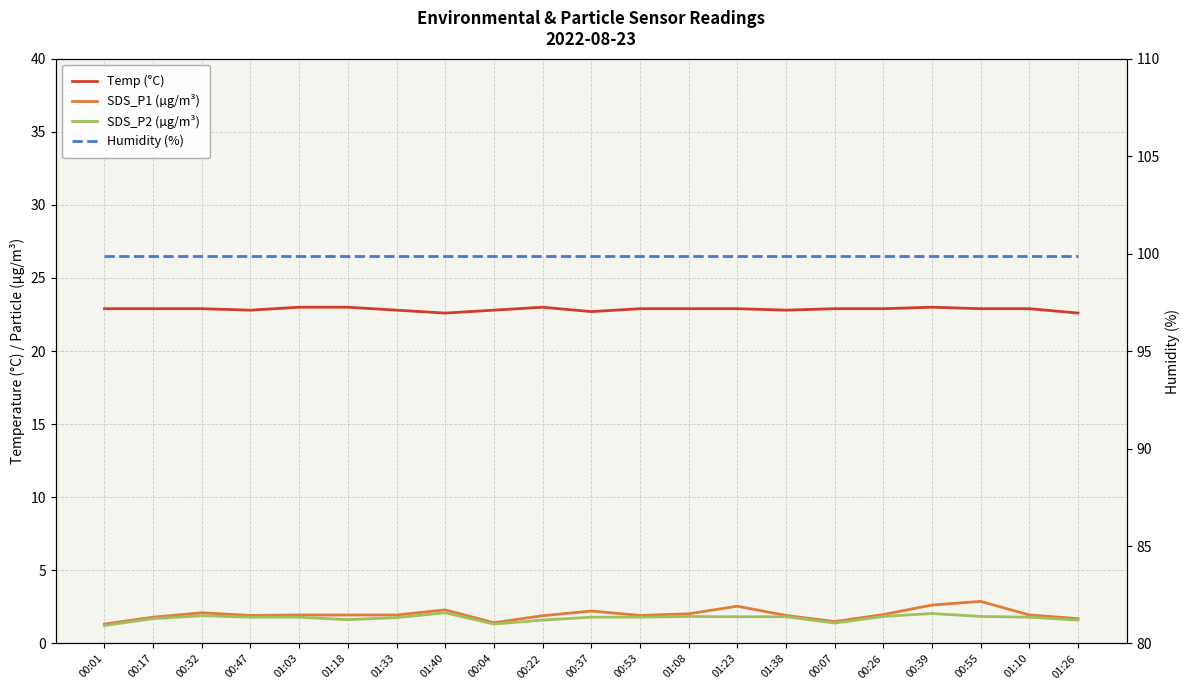

Reading left to right, extract all data points from this chart.

Temp (°C): 22.9	22.9	22.9	22.8	23.0	23.0	22.8	22.6	22.8	23.0	22.7	22.9	22.9	22.9	22.8	22.9	22.9	23.0	22.9	22.9	22.6
SDS_P1 (µg/m³): 1.3	1.8	2.1	1.9	1.9	1.9	1.9	2.3	1.4	1.9	2.2	1.9	2.0	2.5	1.9	1.5	2.0	2.6	2.9	1.9	1.7
SDS_P2 (µg/m³): 1.2	1.7	1.9	1.8	1.8	1.6	1.8	2.1	1.3	1.6	1.8	1.8	1.9	1.8	1.8	1.4	1.9	2.0	1.9	1.8	1.6
Humidity (%): 99.9	99.9	99.9	99.9	99.9	99.9	99.9	99.9	99.9	99.9	99.9	99.9	99.9	99.9	99.9	99.9	99.9	99.9	99.9	99.9	99.9